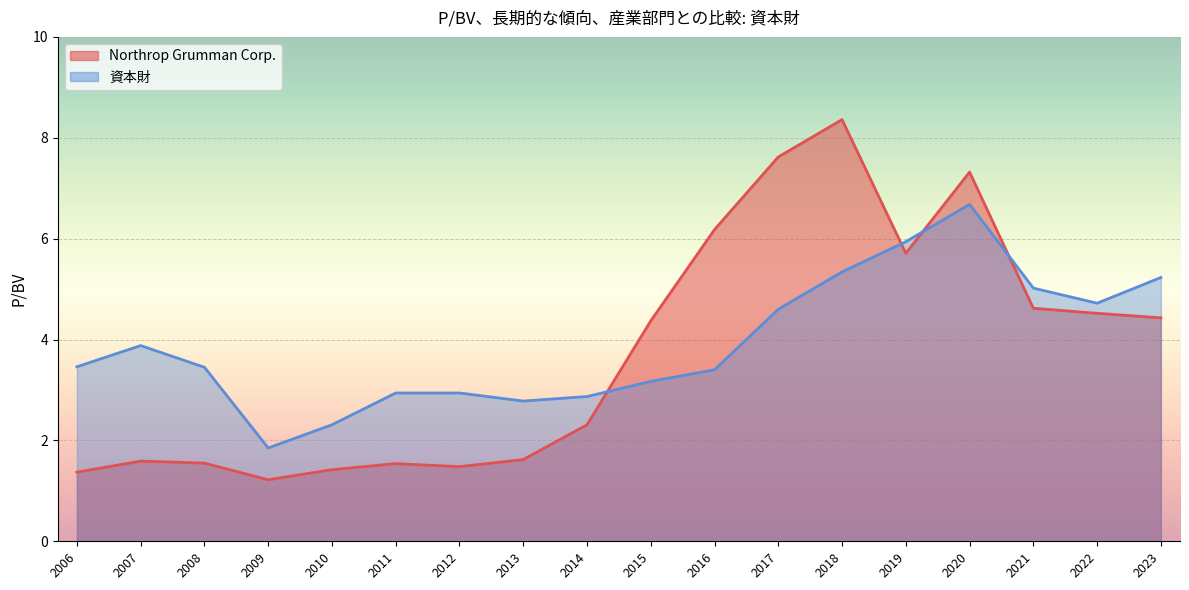

Rank the series by their average value, from highest to lowest.

資本財 line, Northrop Grumman Corp. line